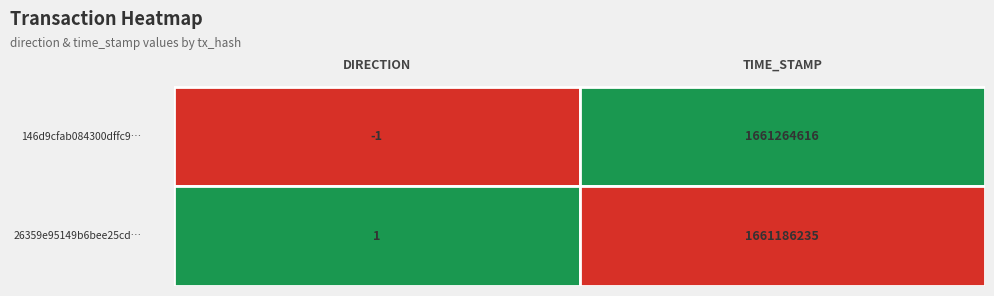

Which series has the largest range (max minus min)?

146d9cfab084300dffc9203597ebcd22ea46569